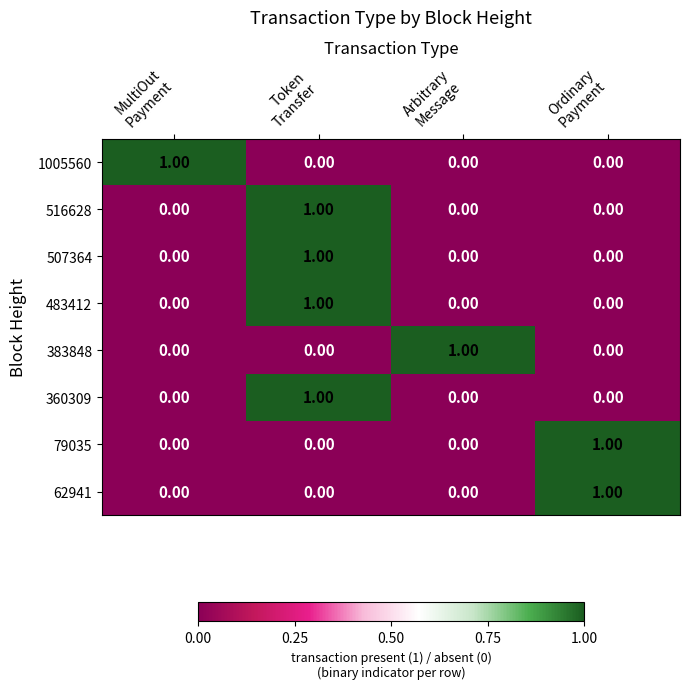

At how many categories does at least one series exceed 0?

4